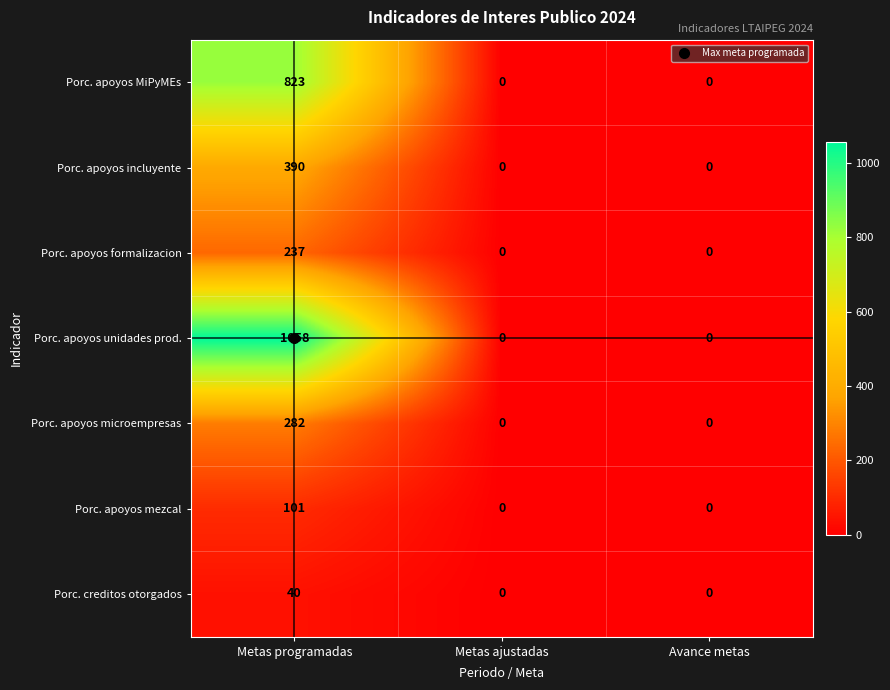

What is the average value of the Porc. apoyos MiPyMEs series?

274